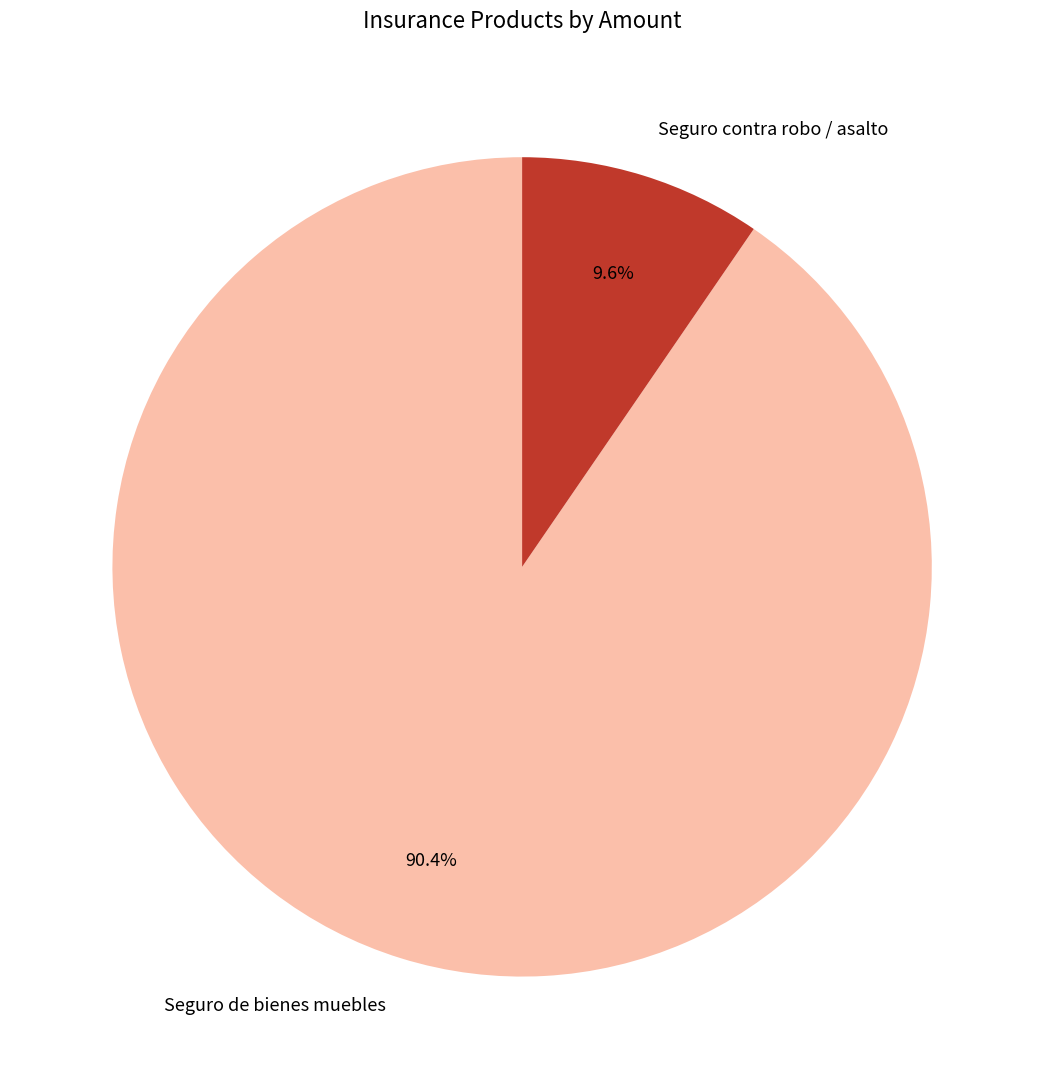

What percentage is the Seguro contra robo / asalto slice, to the nearest percent?

10%